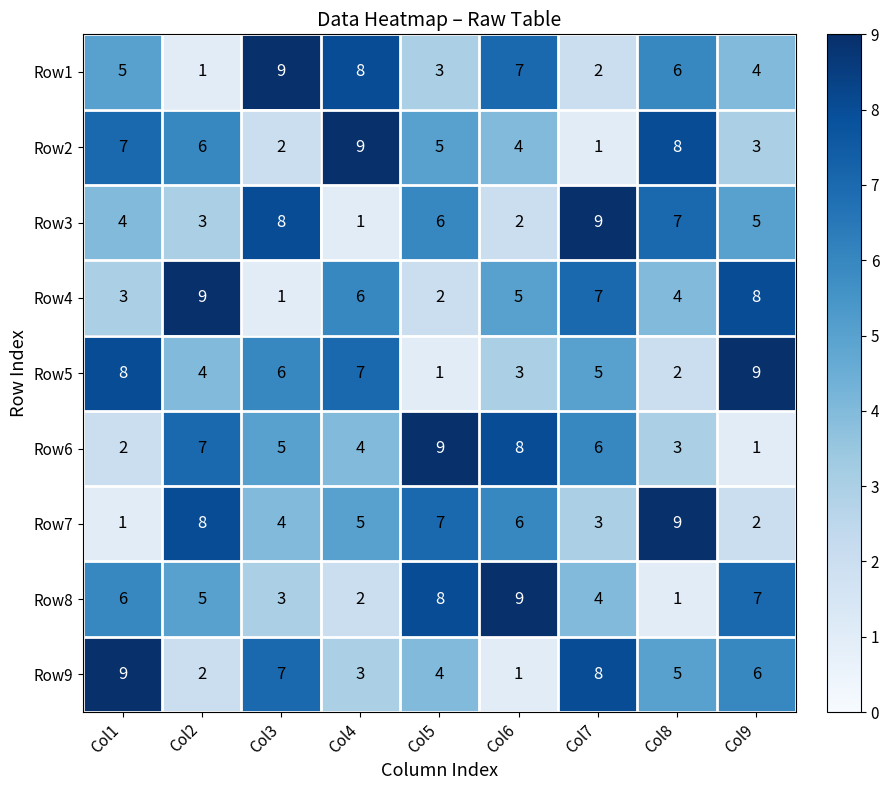

At which label does Row1 reach its peak?

Col3